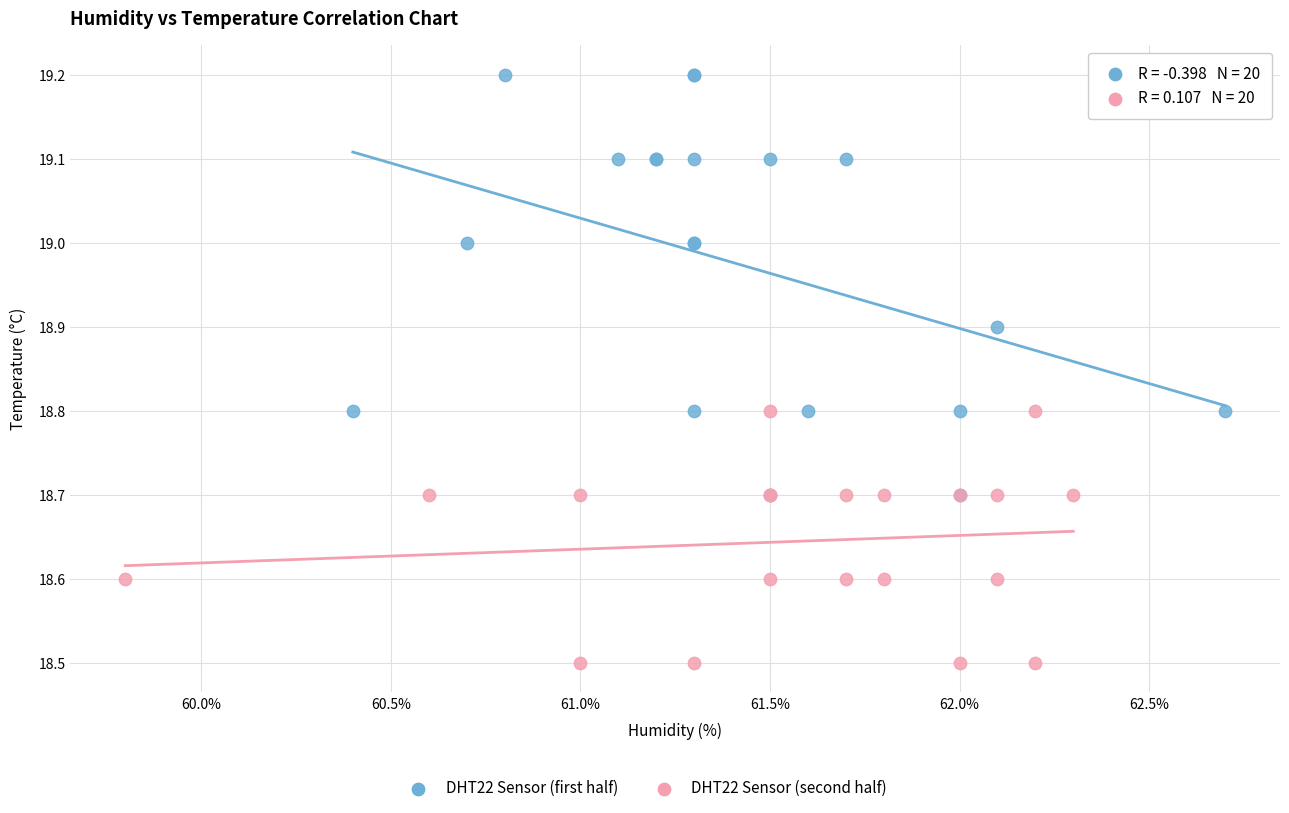

Which series has the widest spread of Y values?

DHT22 Sensor (first half)